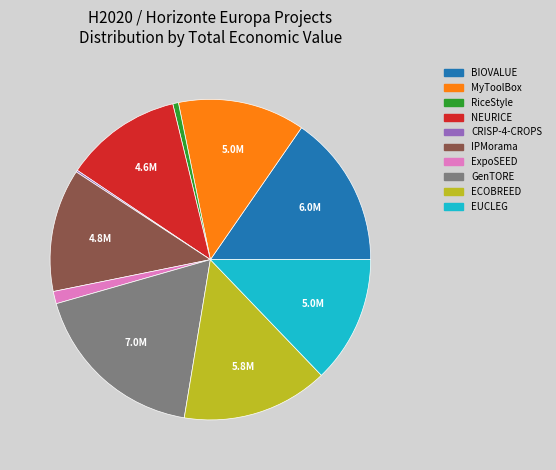

Do ExpoSEED and RiceStyle together represent more than half of the pie?

No